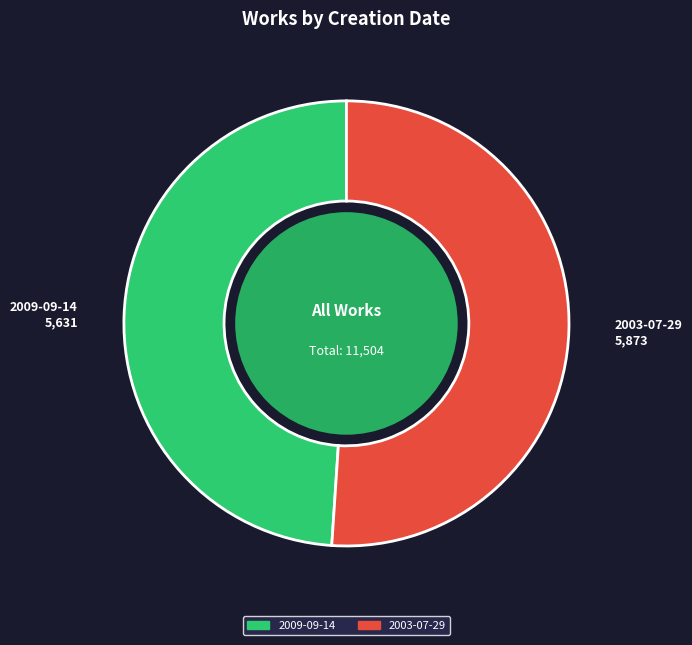

Do 2009-09-14 and 2003-07-29 together represent more than half of the pie?

Yes